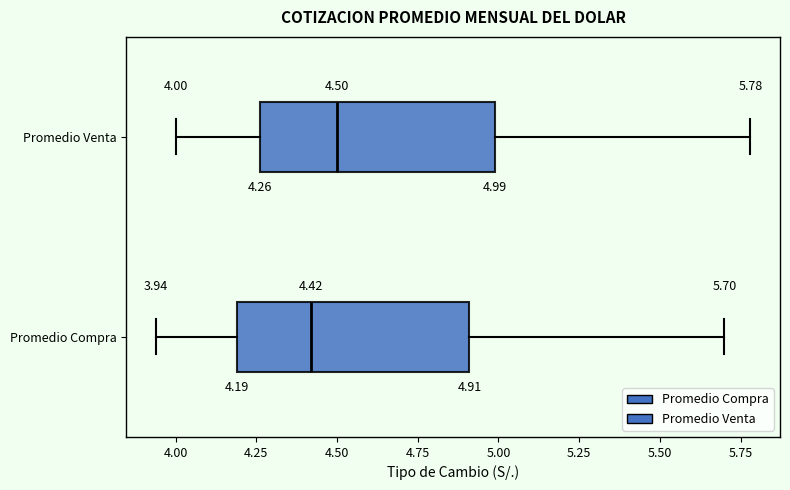

Which box's median line is the furthest to the right?

Promedio Venta